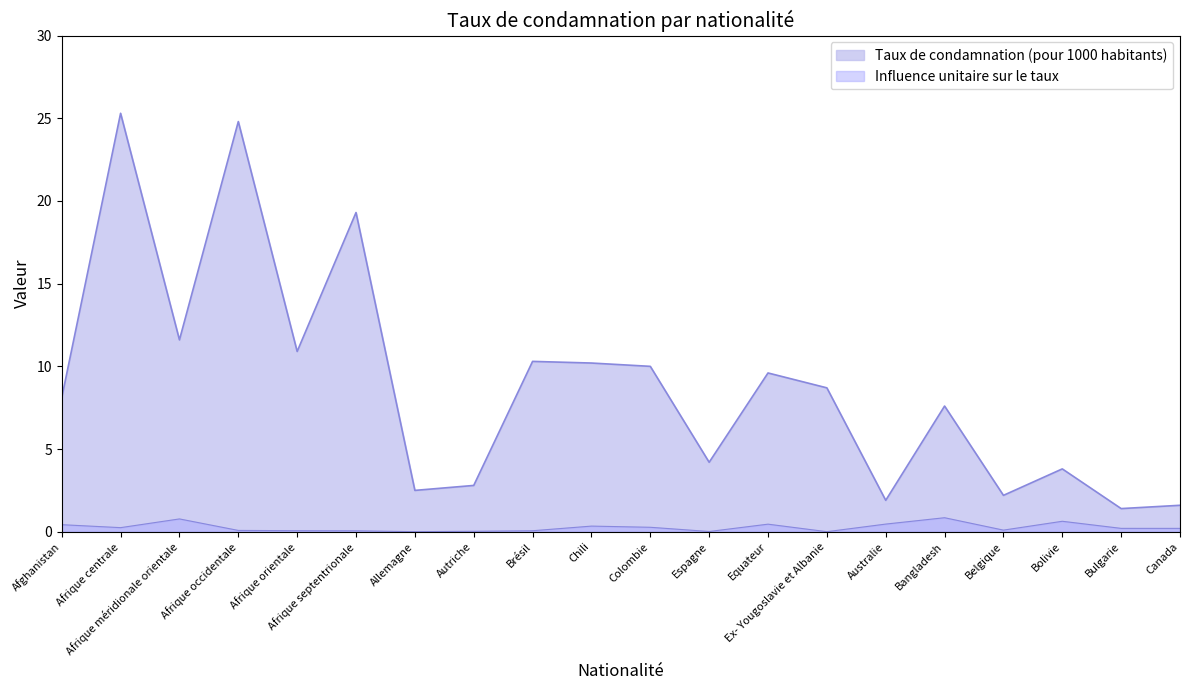

Reading right to left, extract all data points from this chart.

Taux de condamnation (pour 1000 habitants): 1.6	1.4	3.8	2.2	7.6	1.9	8.7	9.6	4.2	10.0	10.2	10.3	2.8	2.5	19.3	10.9	24.8	11.6	25.3	8.1
Influence unitaire sur le taux: 0.2	0.2	0.6	0.1	0.8	0.5	0.0	0.5	0.0	0.3	0.3	0.1	0.0	0.0	0.1	0.1	0.1	0.8	0.2	0.4